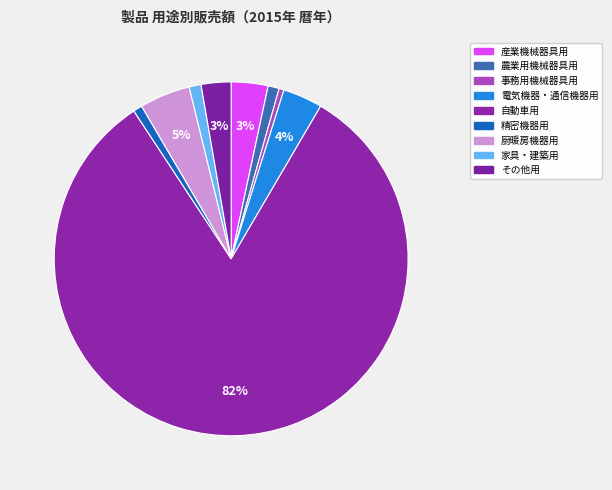

Count the number of slices in the pie.

9